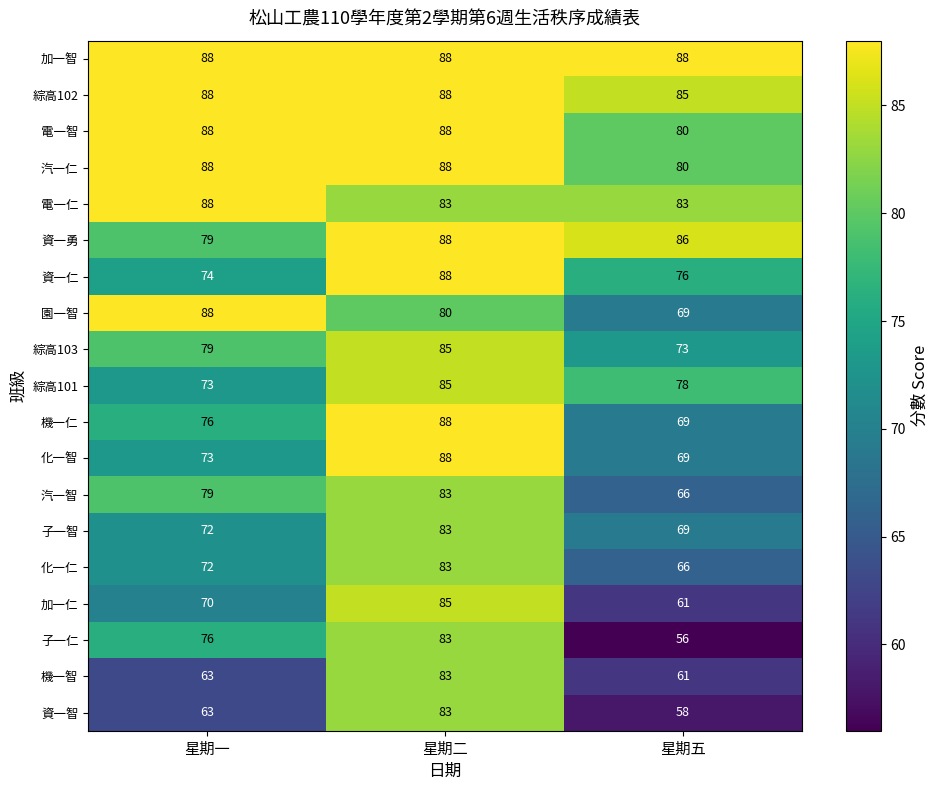

What is the maximum value shown in the chart?

88